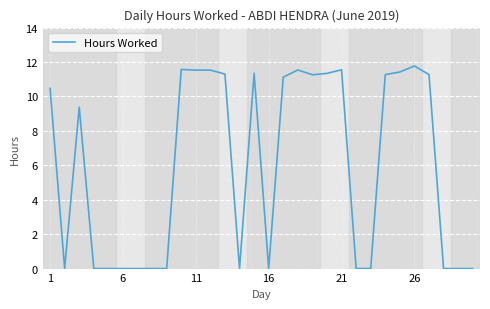

Is this an area chart (filled region under the line)?

No